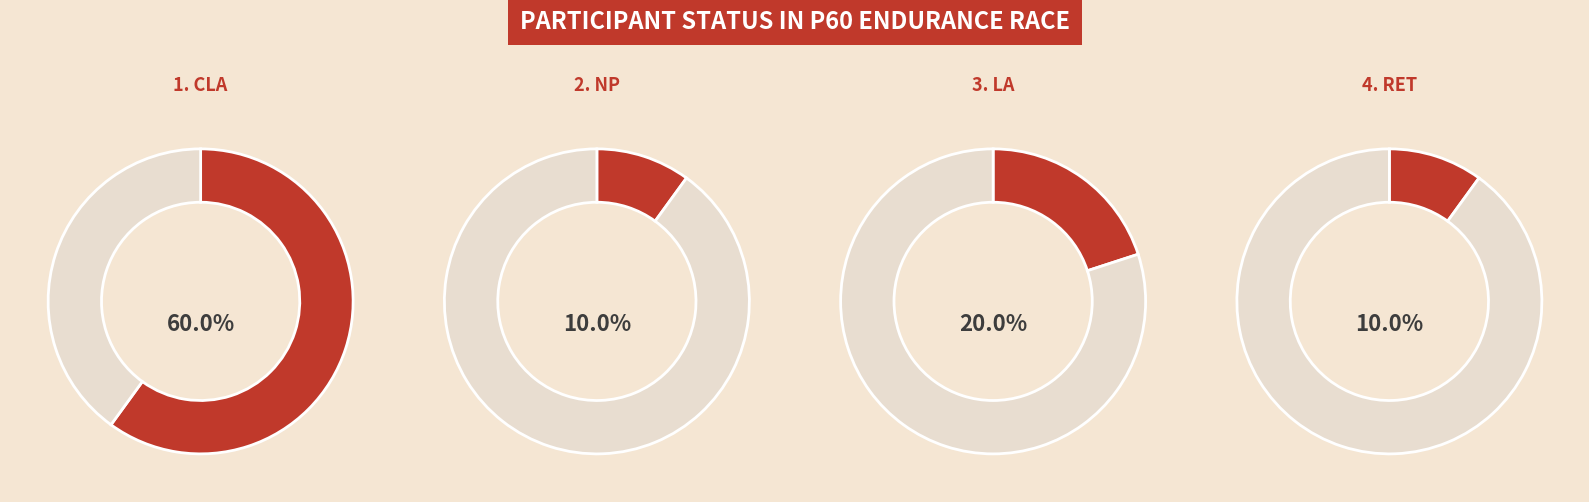

What is the ratio of the value at RET to the value at LA?

0.5